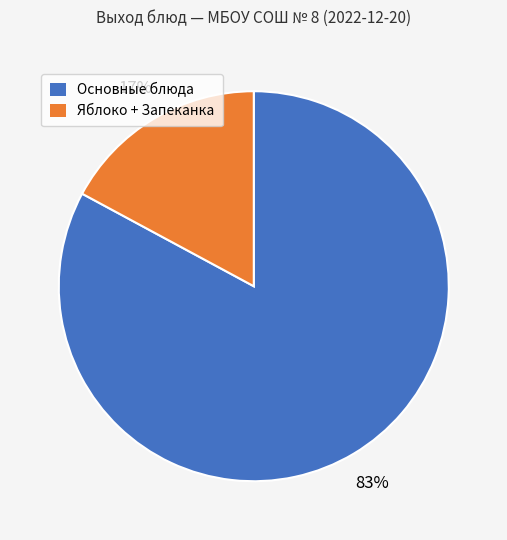

How many segments does this pie chart have?

2